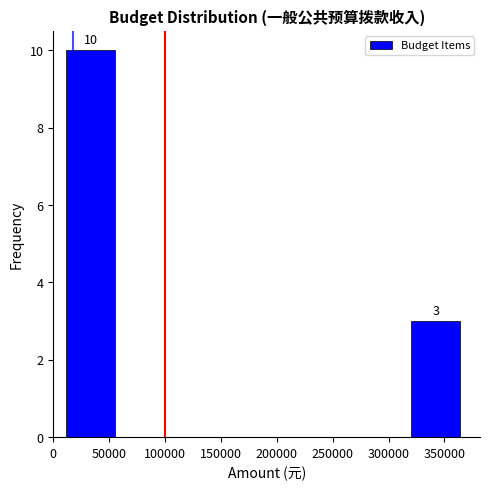

Which range on the x-axis has the tallest bar?

10000 to 55000